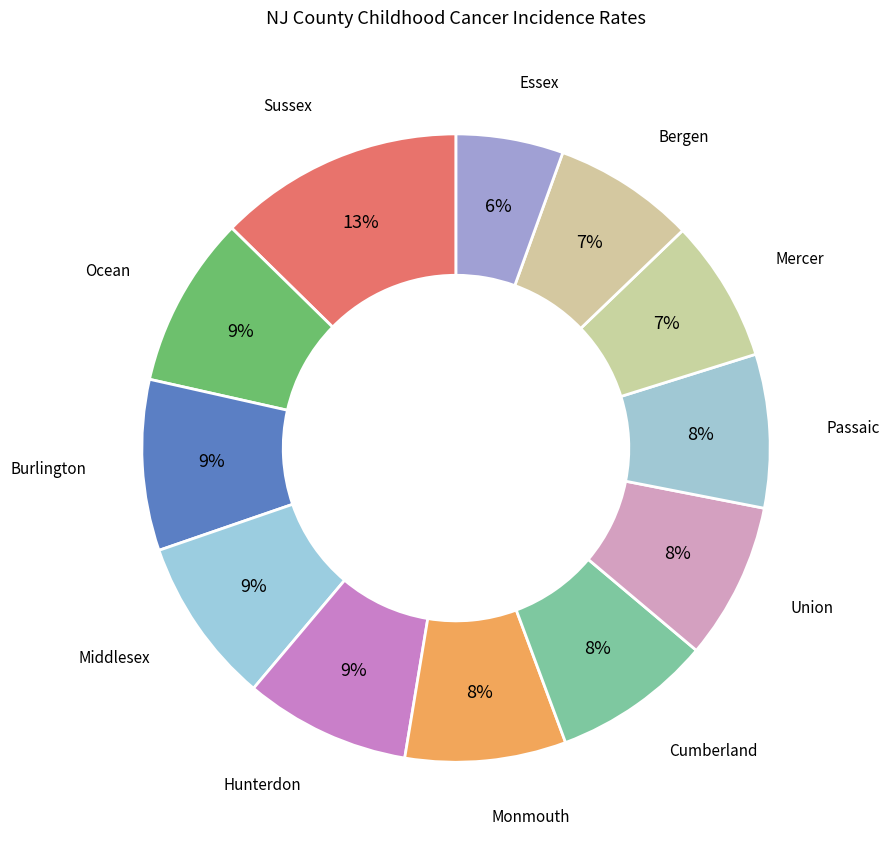

How many slices are in this pie chart?

12